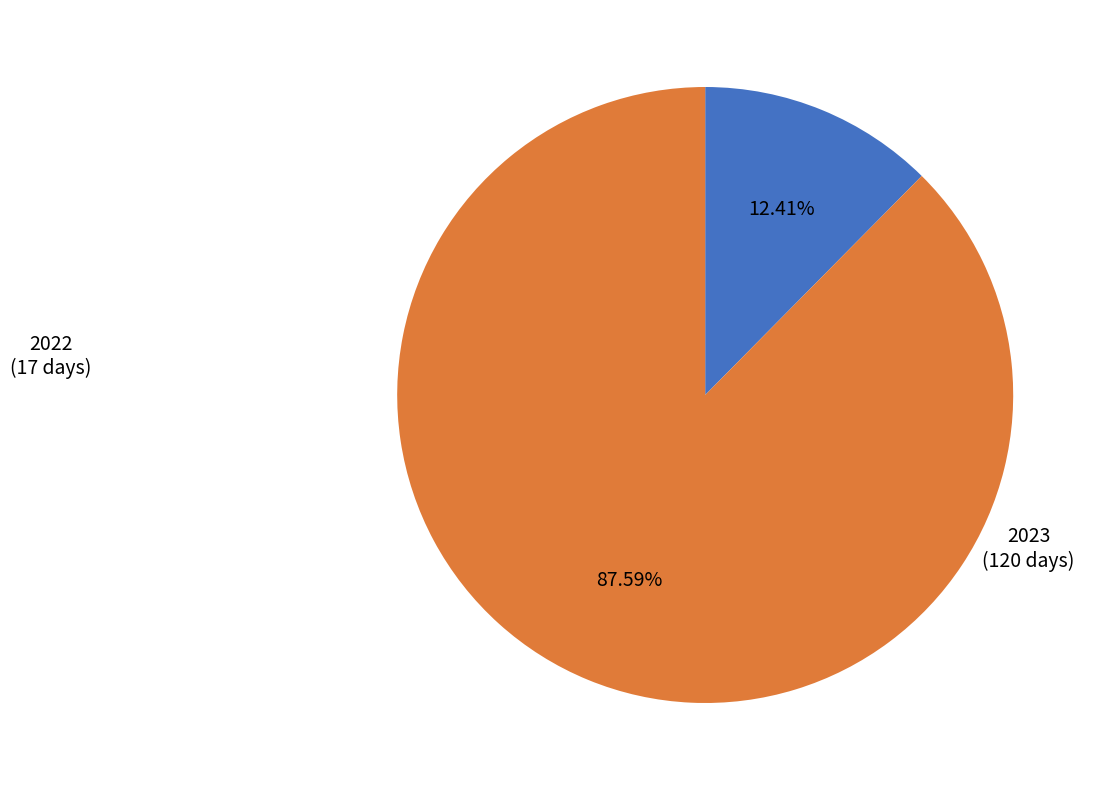

Combined, what portion of the pie is 2022 and 2023?

100.0%